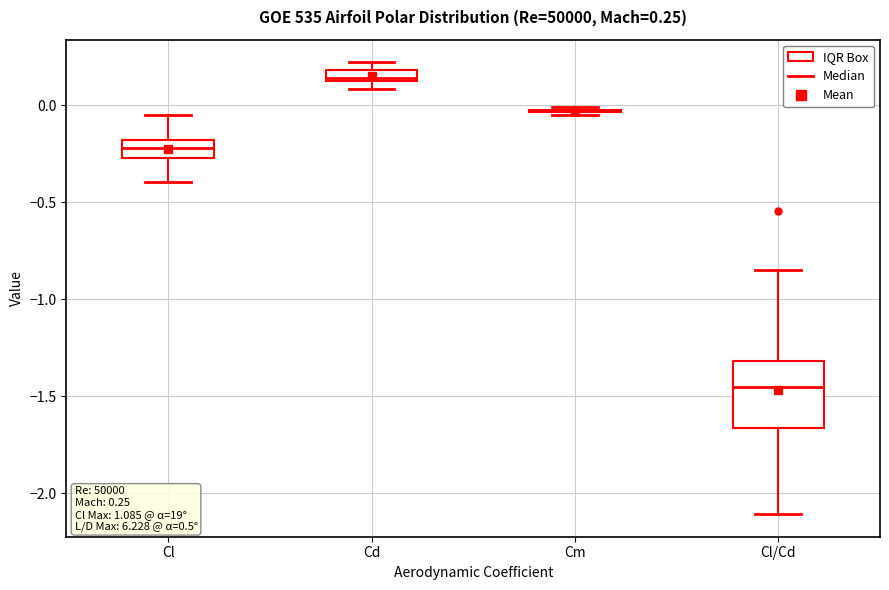

Comparing the boxes themselves (not the whiskers), which one is the tallest?

Cl/Cd